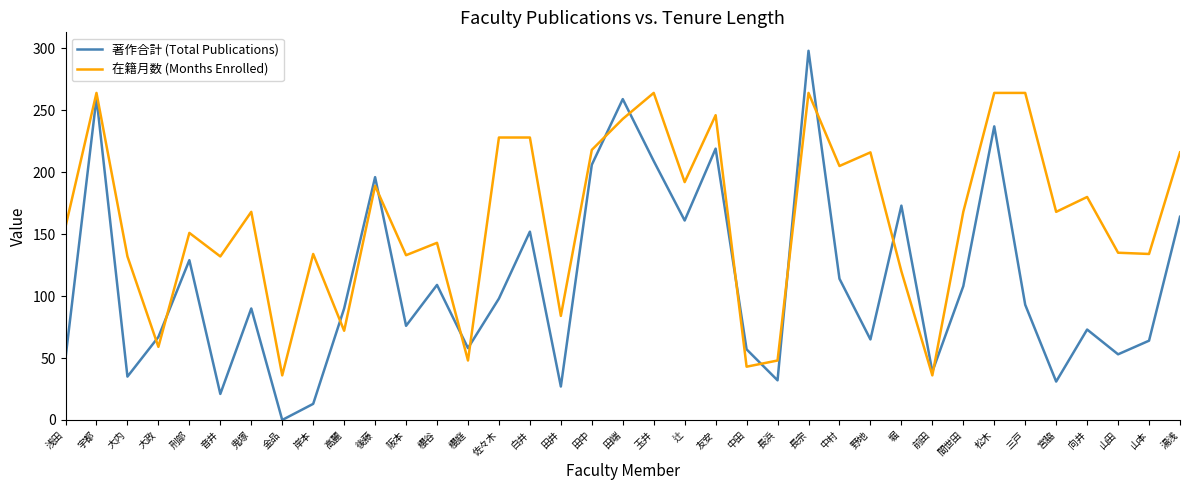

Is the value of 著作合計 (Total Publications) at 阪本 greater than the value of 在籍月数 (Months Enrolled) at 三戸?

No